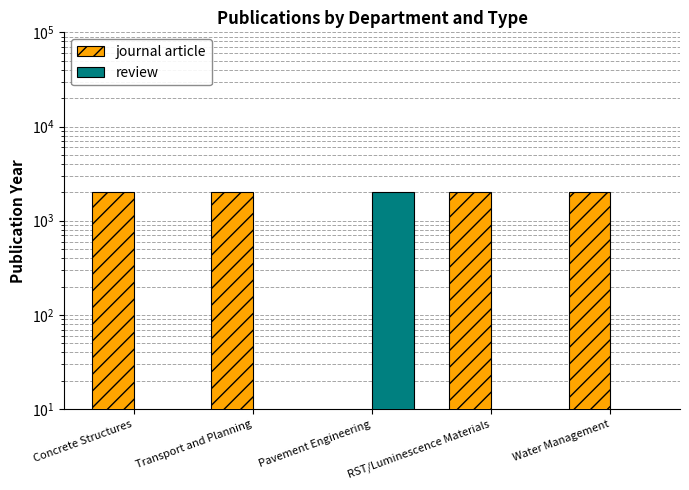

Count the number of categories in the chart.

5